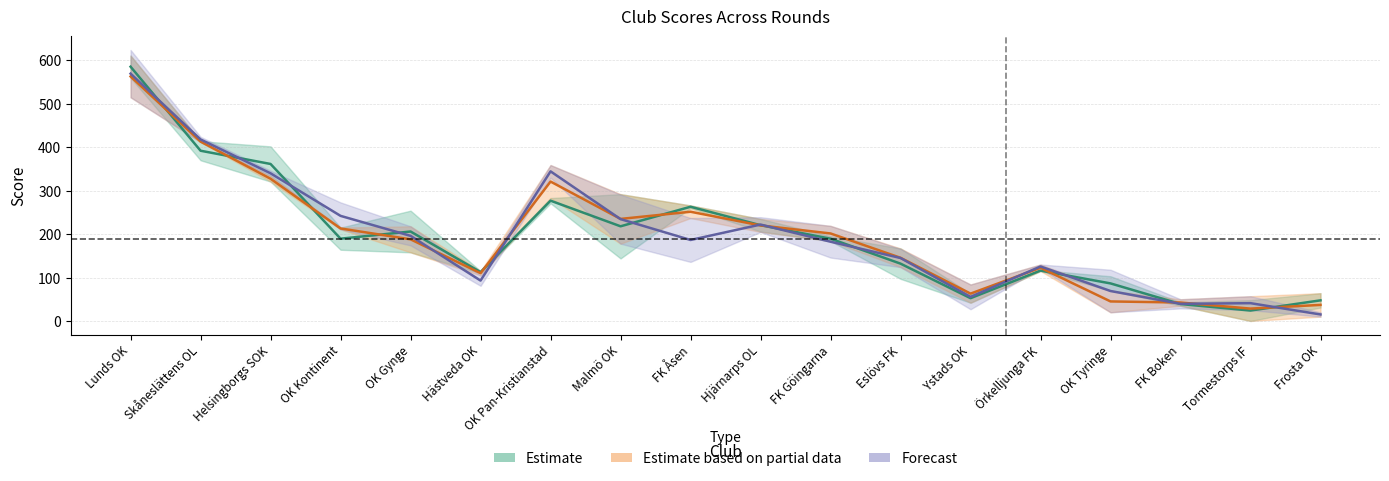

At how many categories does at least one series exceed 584?

1